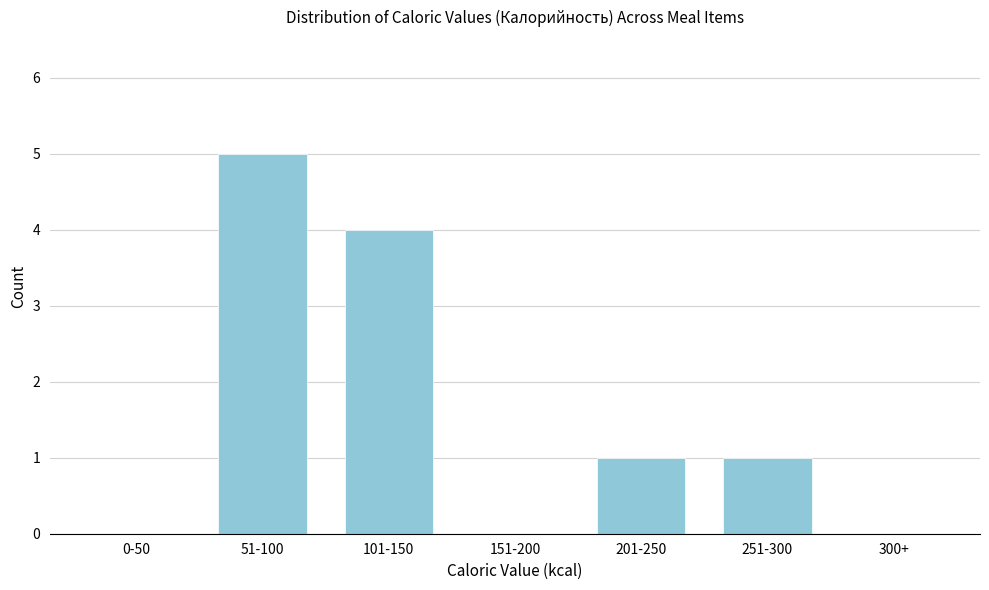

Reading right to left, list all the values displayed in this chart.

300+=0	251-300=1	201-250=1	151-200=0	101-150=4	51-100=5	0-50=0